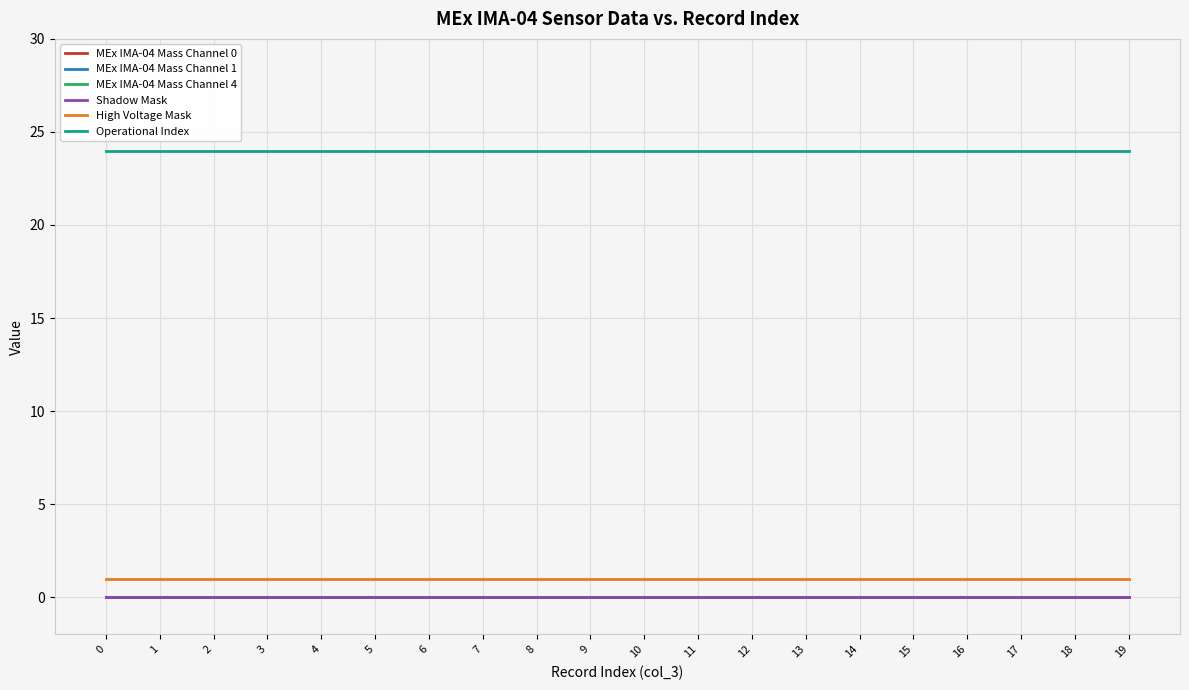

Which series has the largest range (max minus min)?

MEx IMA-04 Mass Channel 0